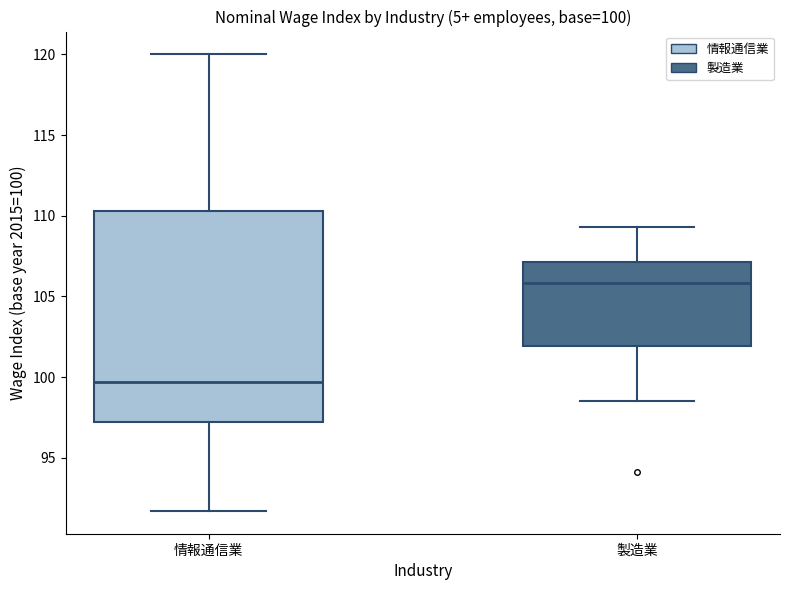

Comparing the boxes themselves (not the whiskers), which one is the tallest?

情報通信業